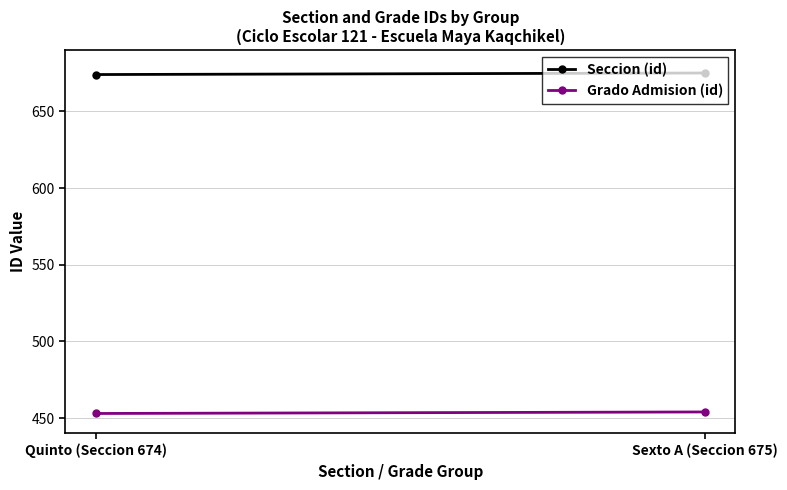

Reading left to right, extract all data points from this chart.

Seccion (id): 674	675
Grado Admision (id): 453	454